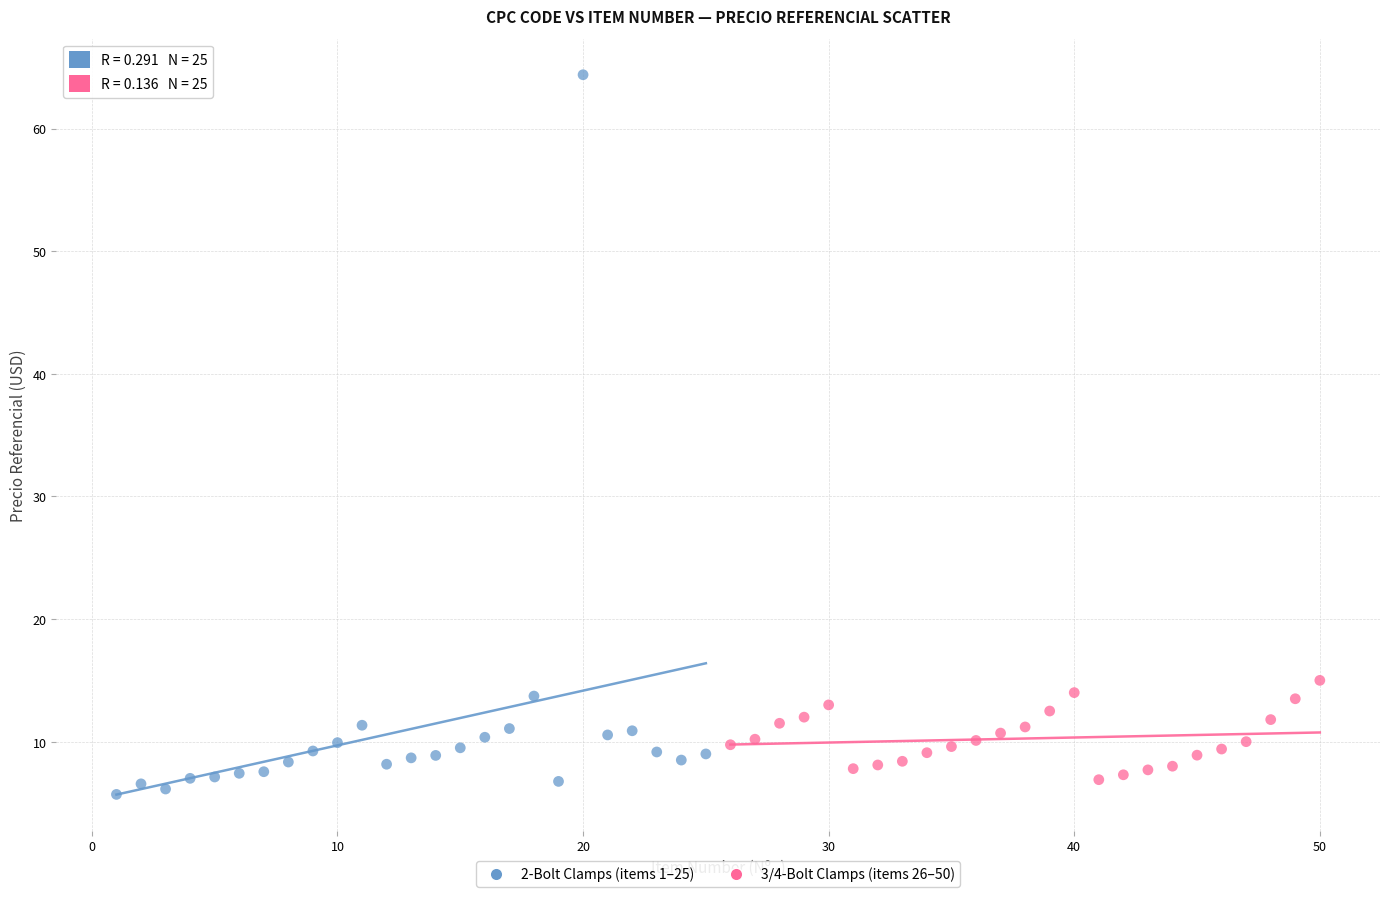

What are all the series names shown in the legend?

2-Bolt Clamps (items 1–25), 3/4-Bolt Clamps (items 26–50)